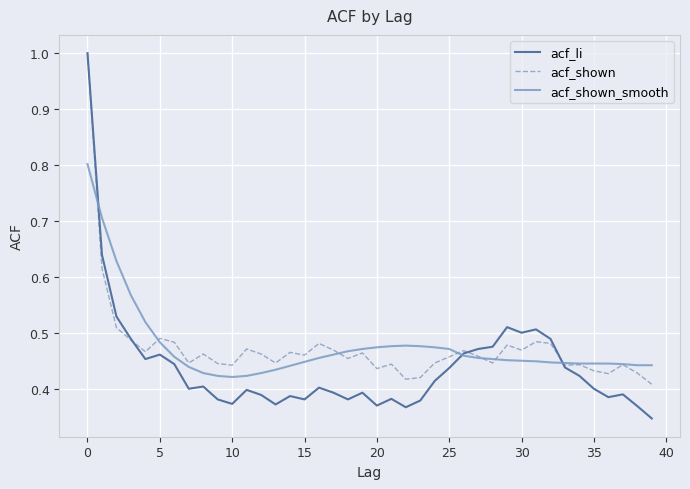

Which series has the largest range (max minus min)?

acf_li